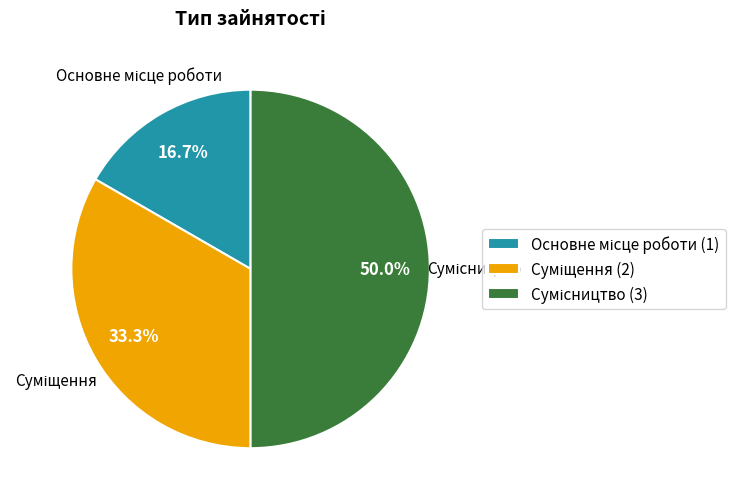

Count the number of slices in the pie.

3